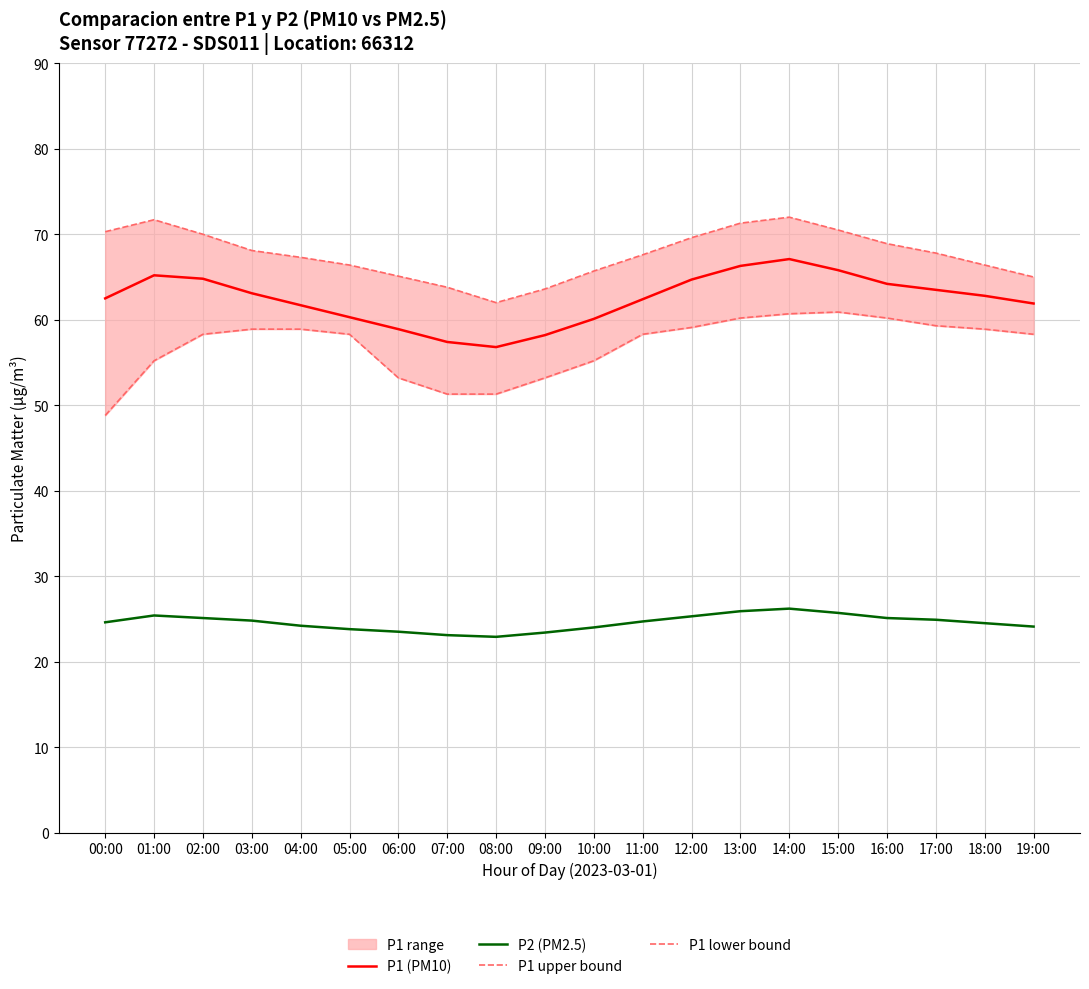

What is the minimum value for P1 (PM10)?

56.8